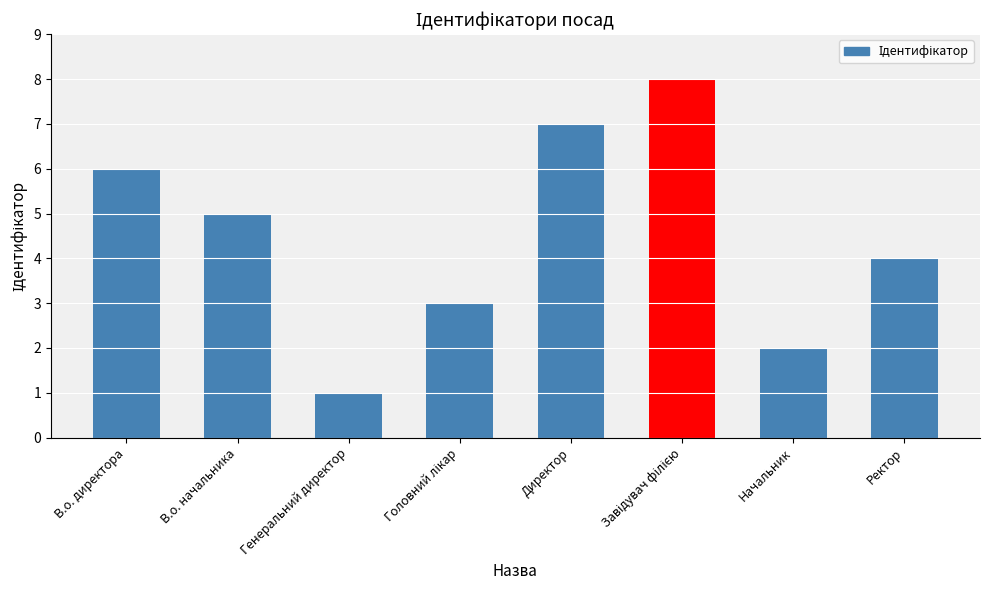

Approximately how many times larger is the value at Ректор compared to В.о. начальника?

0.8